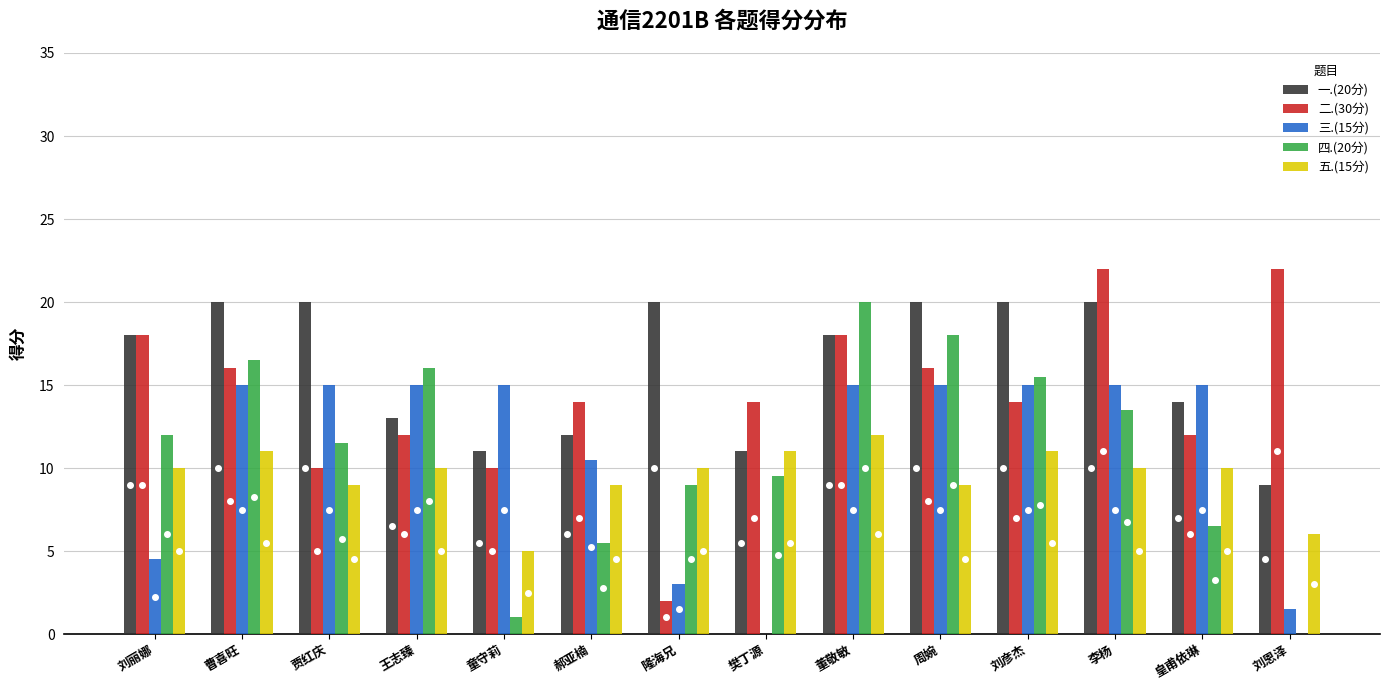

Between 刘丽娜 and 樊丁源, which series saw the biggest shift?

一.(20分)